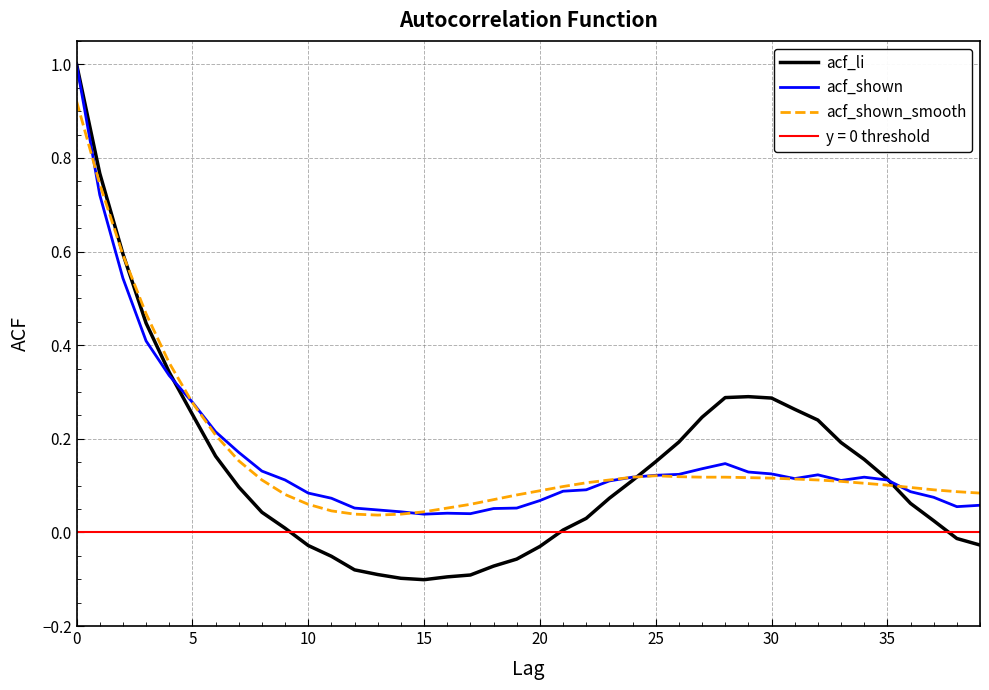

What is the label of the 2nd point from the right?

38